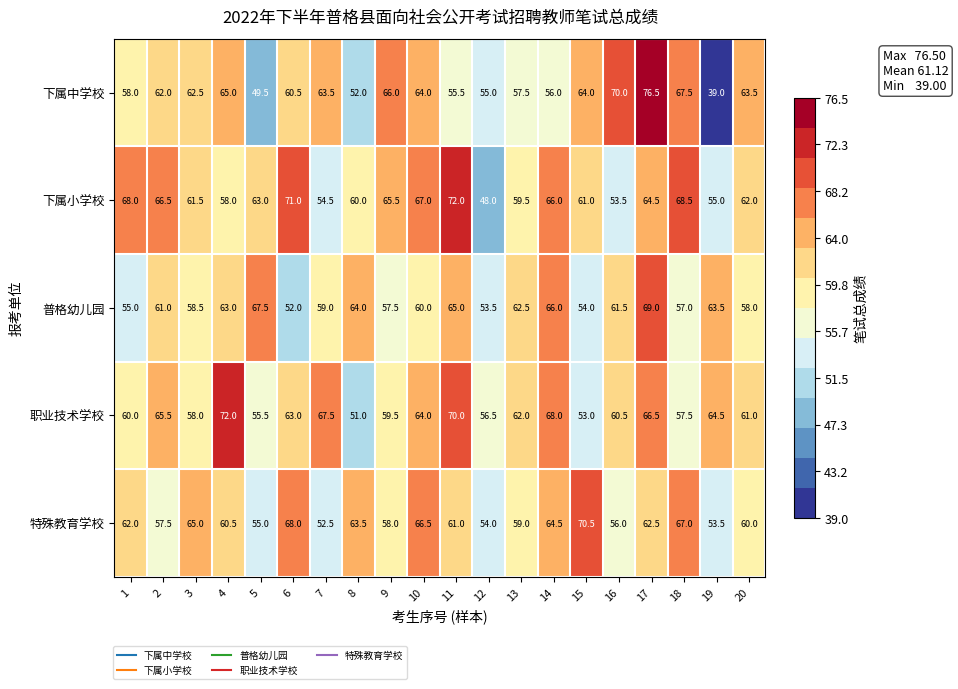

What is the difference between the maximum and minimum values in the 普格幼儿园 series?

17.0